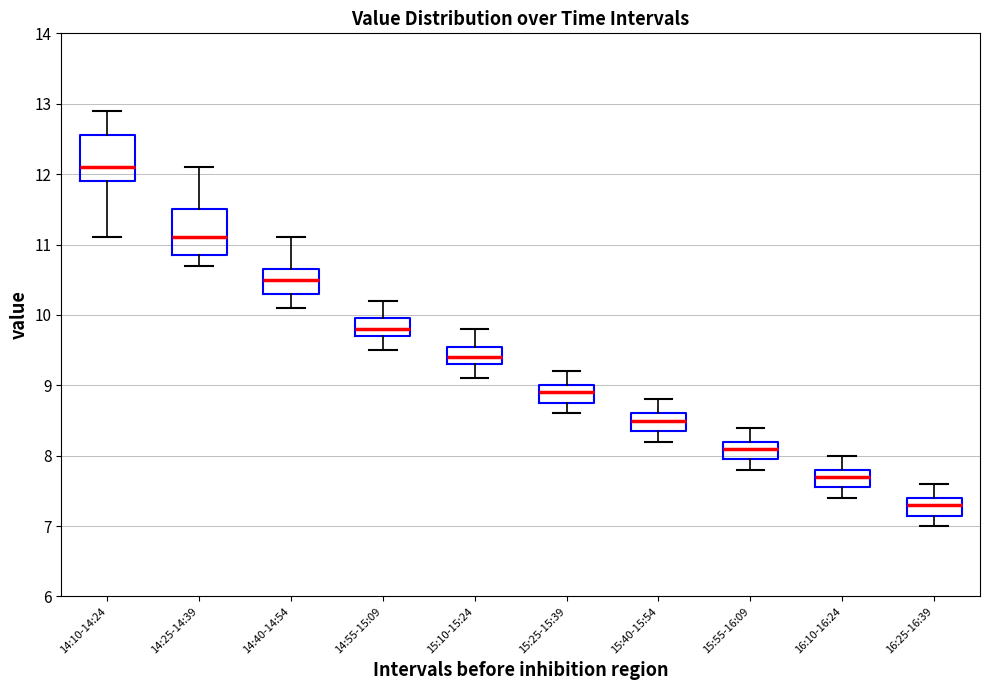

Which box's median line is the highest?

14:10-14:24